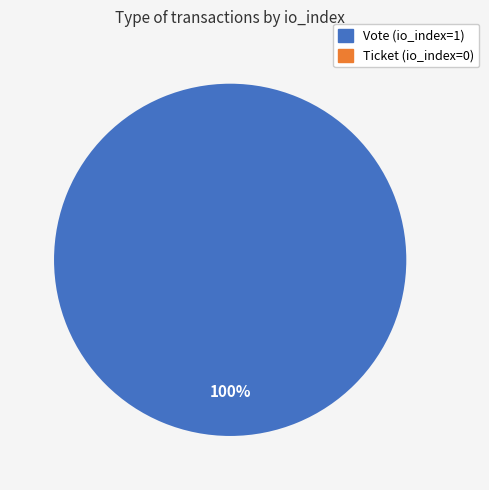

Which category has the smallest portion of the pie?

Ticket